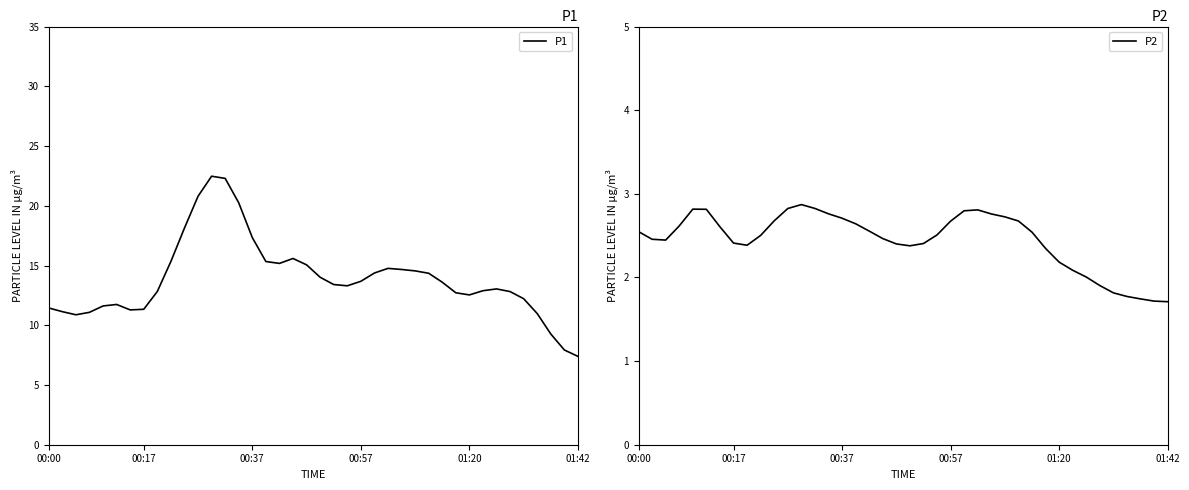

What is the minimum value for P1?

7.4